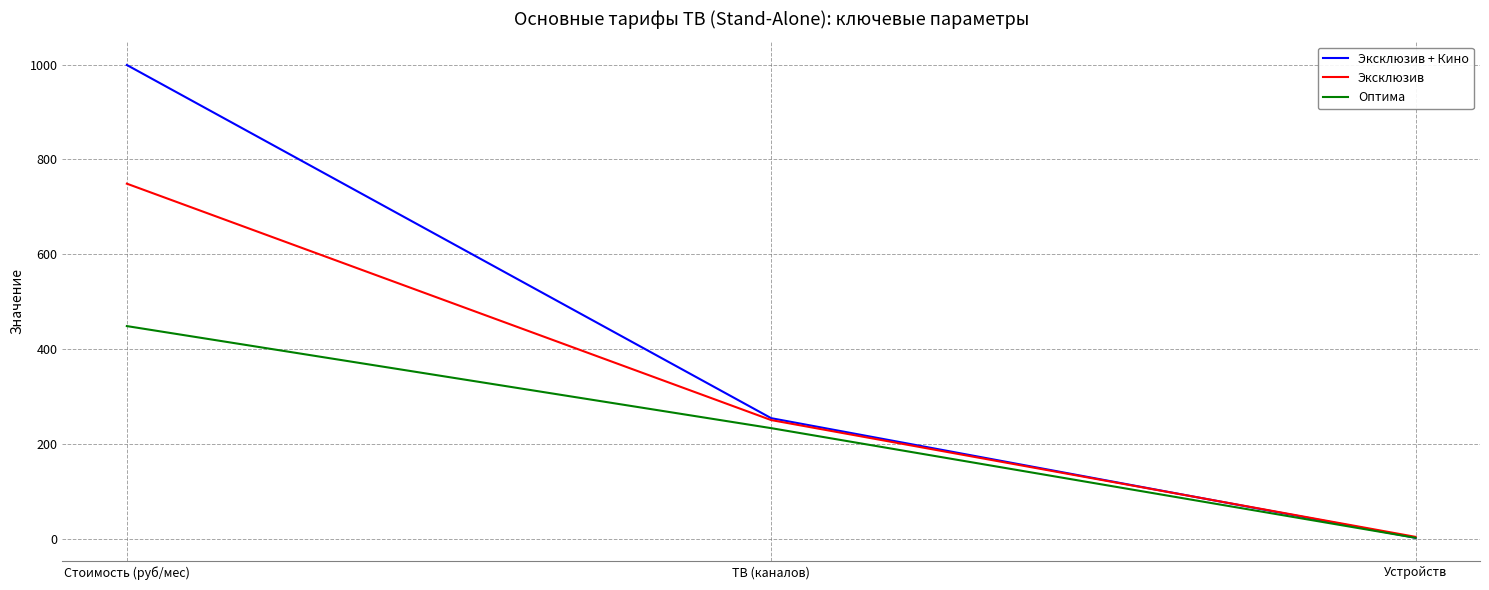

What is the total value across all series at ТВ (каналов)?

740